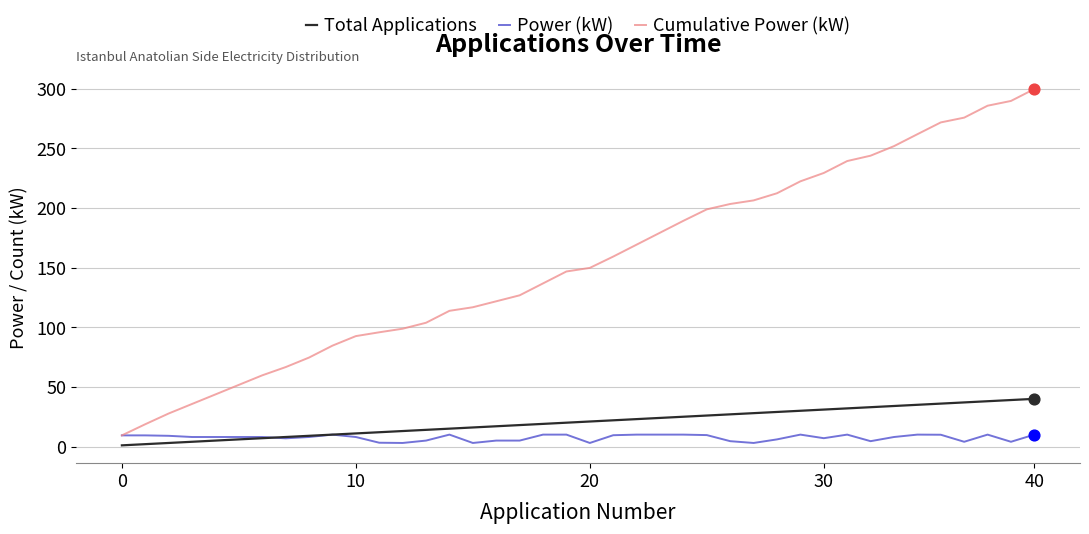

Rank the series by their maximum value, from highest to lowest.

Cumulative Power (kW), Total Applications, Power (kW)